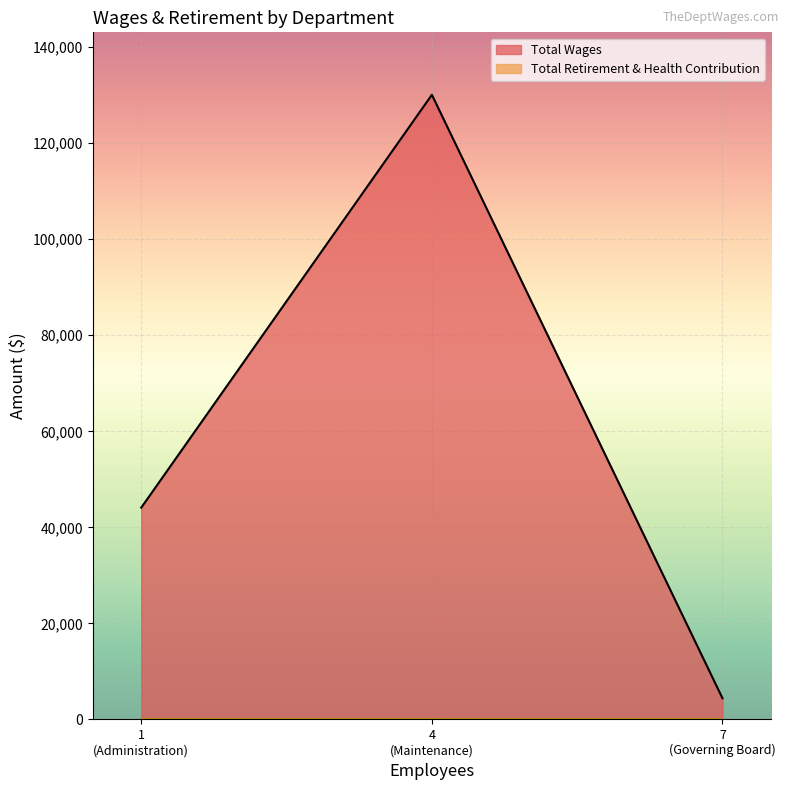

What is the difference between the highest and lowest values at Administration?

44105